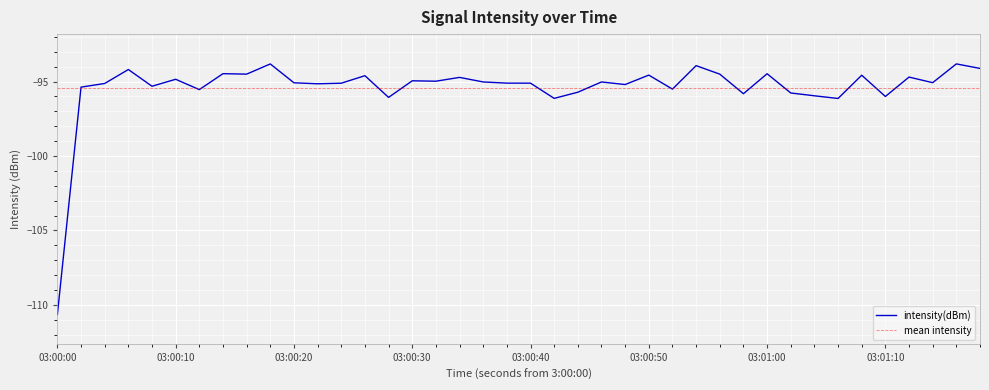

What is the lowest value of the intensity(dBm) series?

-110.7